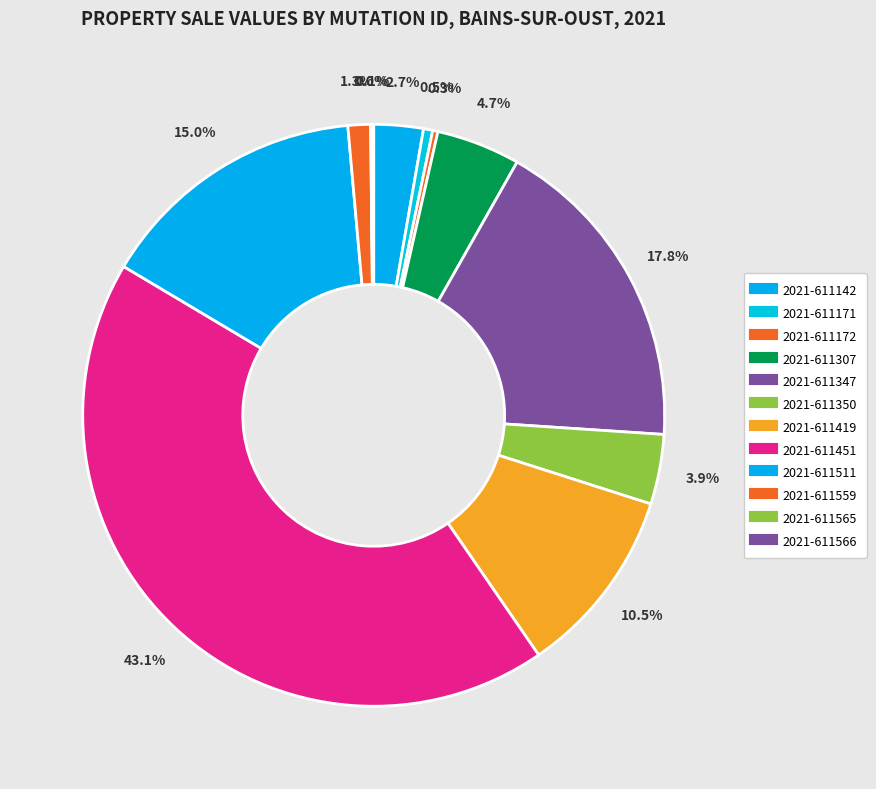

Approximately how many times larger is the value at 2021-611171 compared to 2021-611307?

0.1